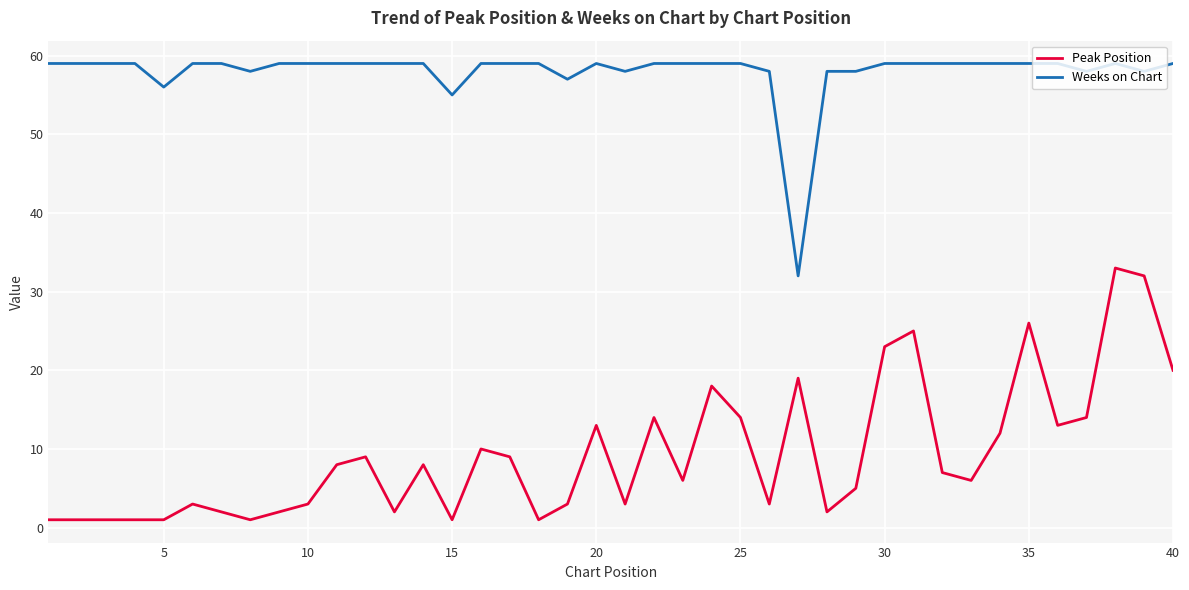

Rank the series by their average value, from highest to lowest.

Weeks on Chart, Peak Position